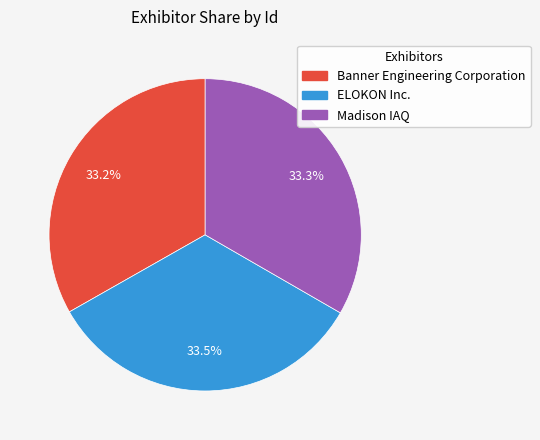

Approximately how many times larger is the value at Banner Engineering Corporation compared to ELOKON Inc.?

1.0